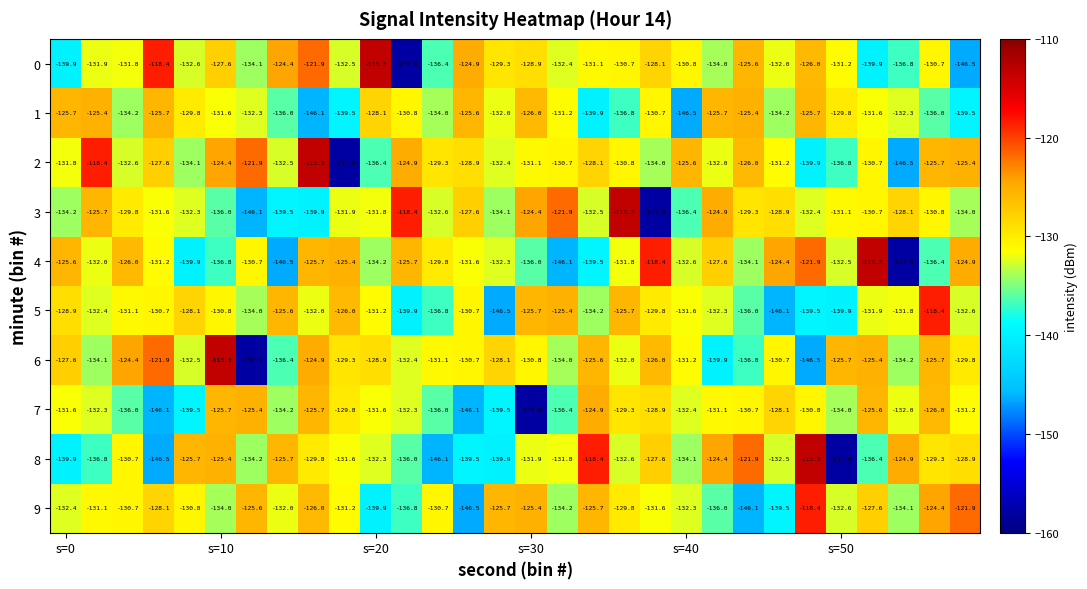

What is the greatest value displayed?

-113.3